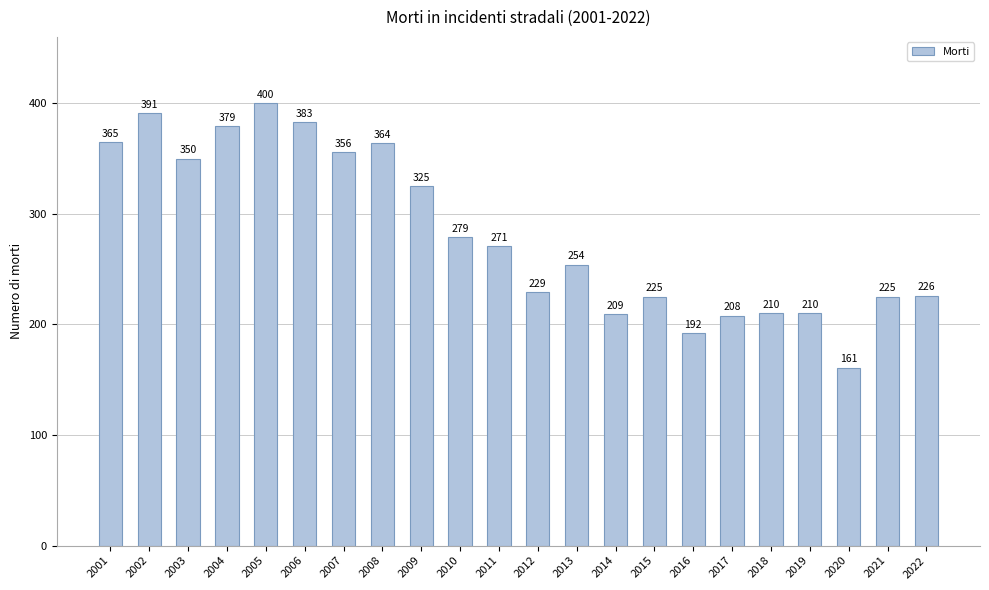

What is the difference between the maximum and minimum values?

239